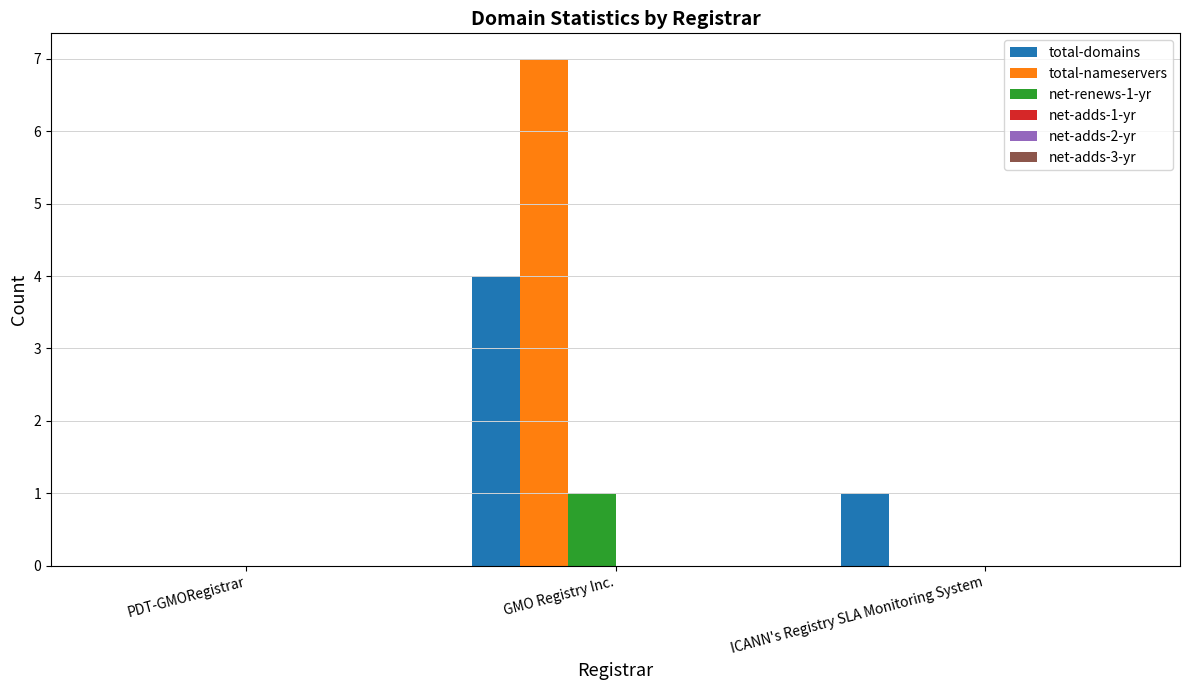

How many groups of bars are there?

3